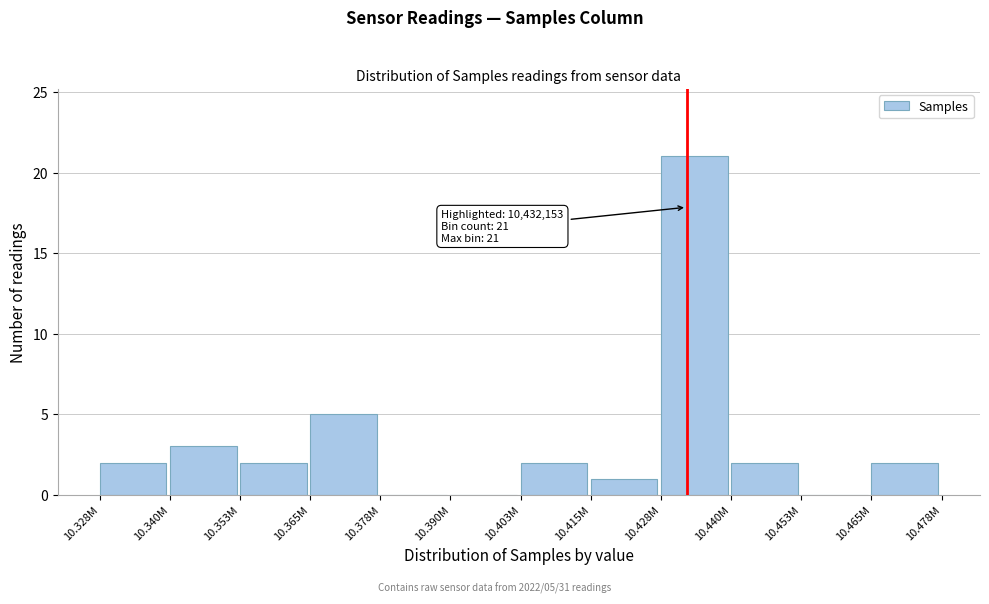

Reading right to left, list all the values displayed in this chart.

10.465M=2	10.453M=0	10.440M=2	10.428M=21	10.415M=1	10.403M=2	10.390M=0	10.378M=0	10.365M=5	10.353M=2	10.340M=3	10.328M=2